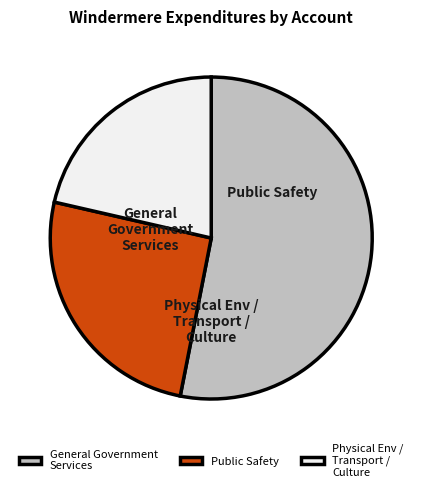

Which category accounts for the majority?

General Government
Services